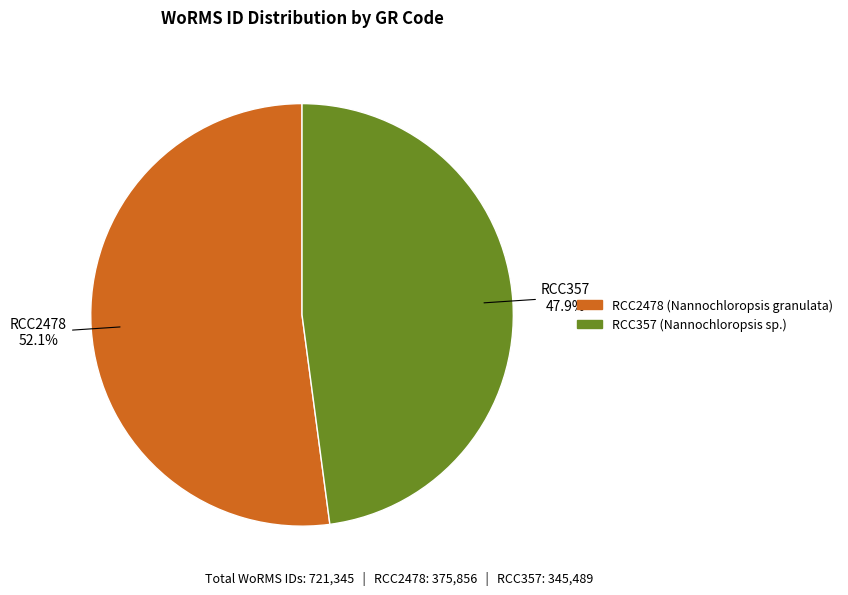

Is the sum of RCC357 and RCC2478 greater than half?

Yes